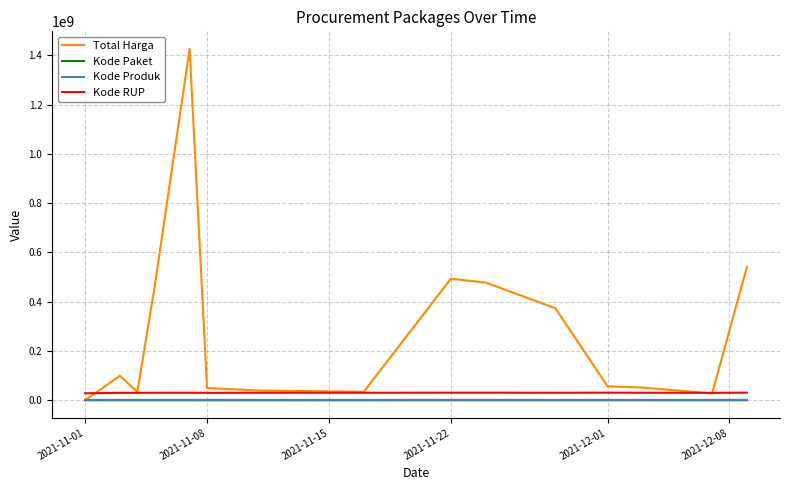

True or false: Kode Paket and Kode RUP cross at least once.

False